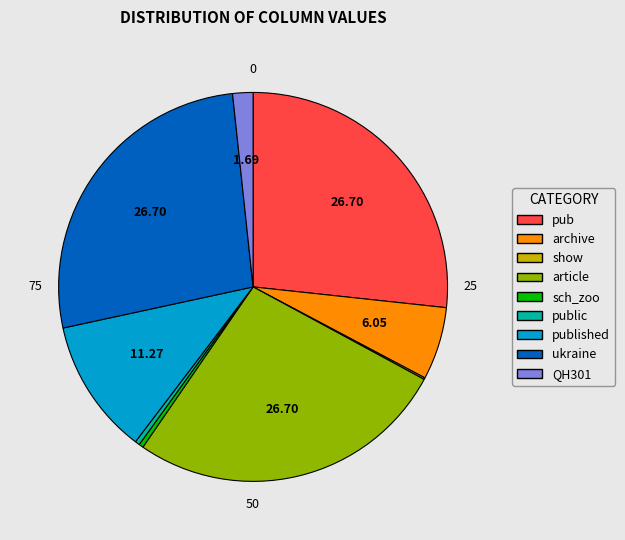

Does any single category account for the majority?

No